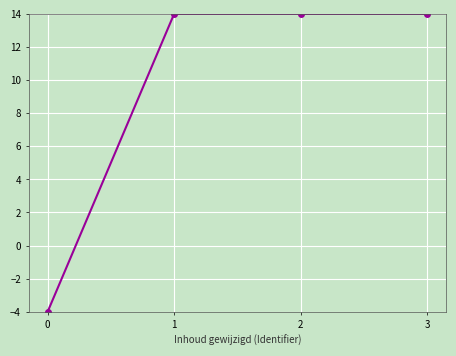

What is the difference between the maximum and minimum values?

18.0